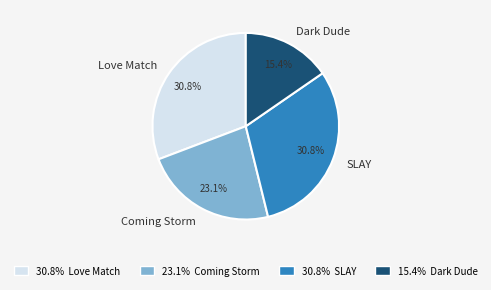

To the nearest percent, what percentage of the pie is Dark Dude?

15%